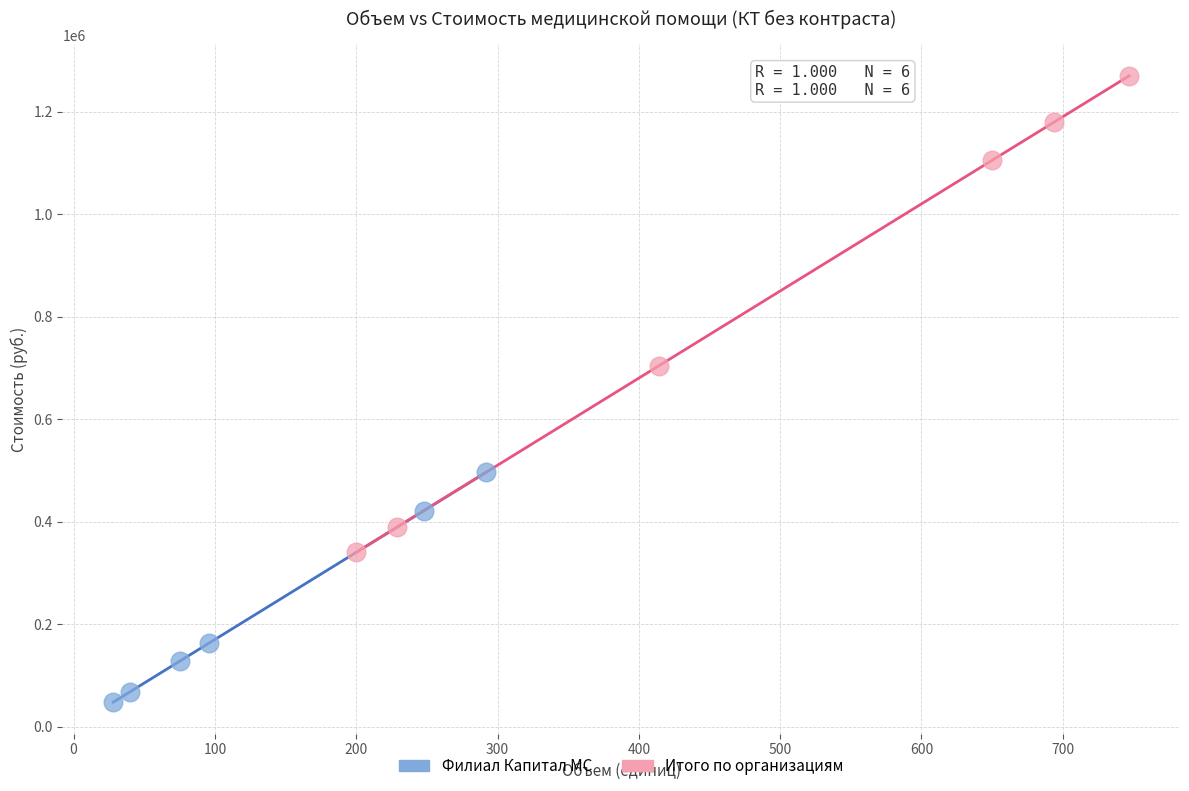

Which series has the largest Y range (max minus min)?

Итого по организациям